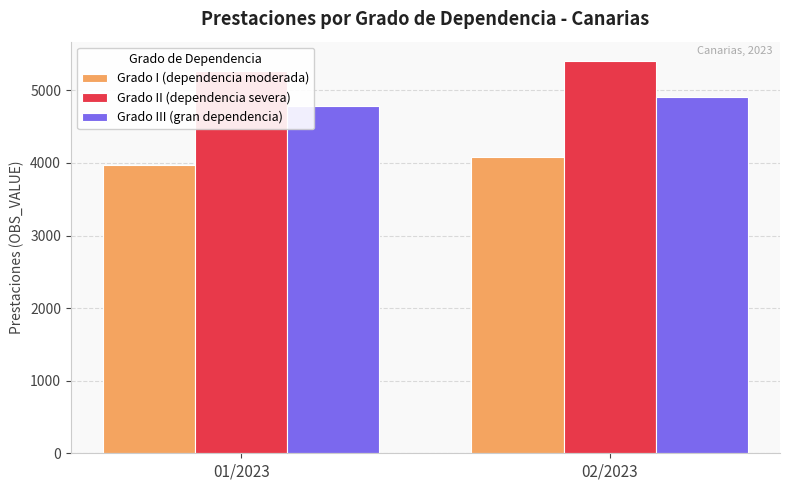

Which series has the largest range (max minus min)?

Grado II (dependencia severa)